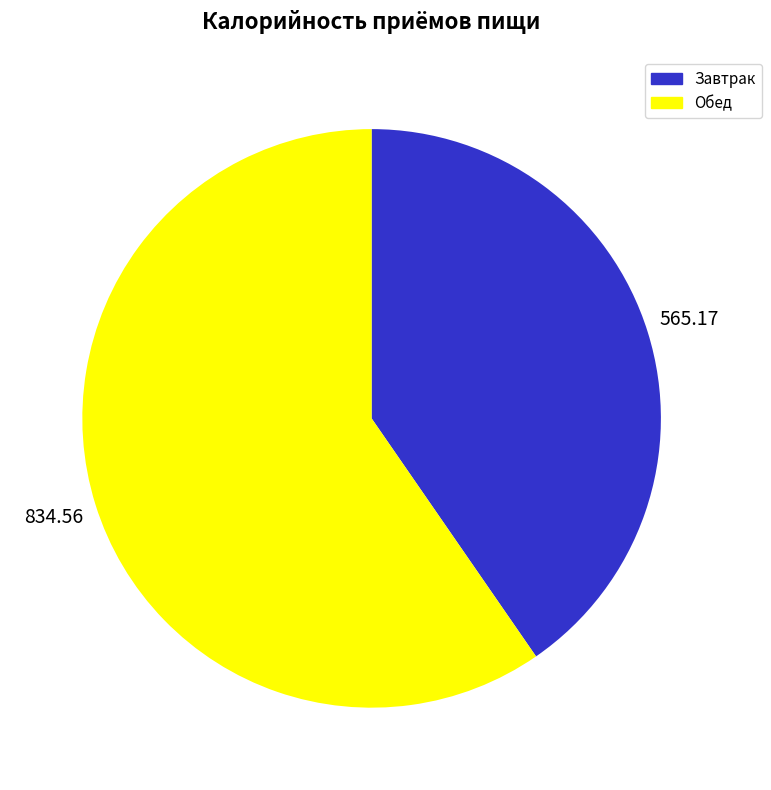

Approximately how many times larger is the value at Обед compared to Завтрак?

1.5